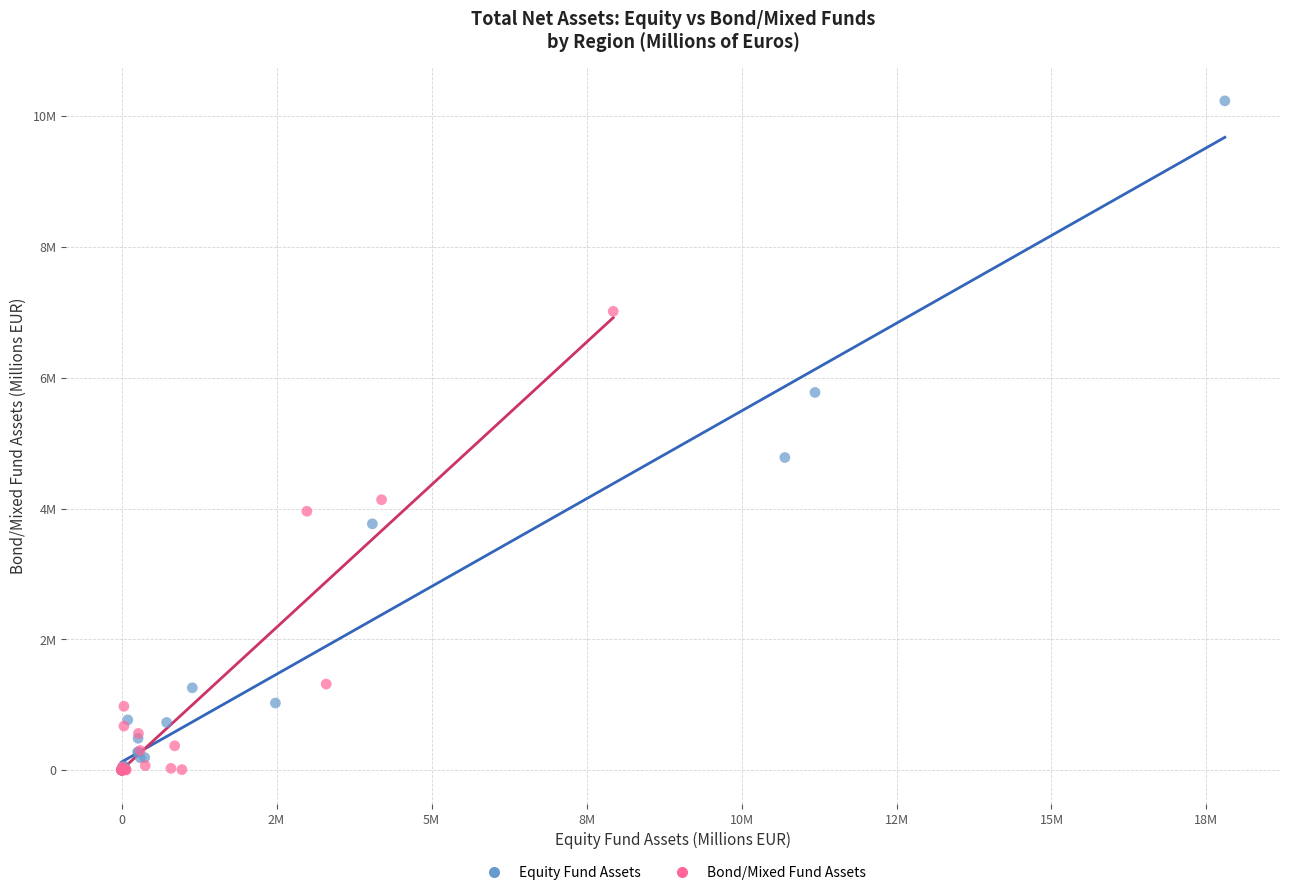

Which series has the largest Y range (max minus min)?

Equity Fund Assets